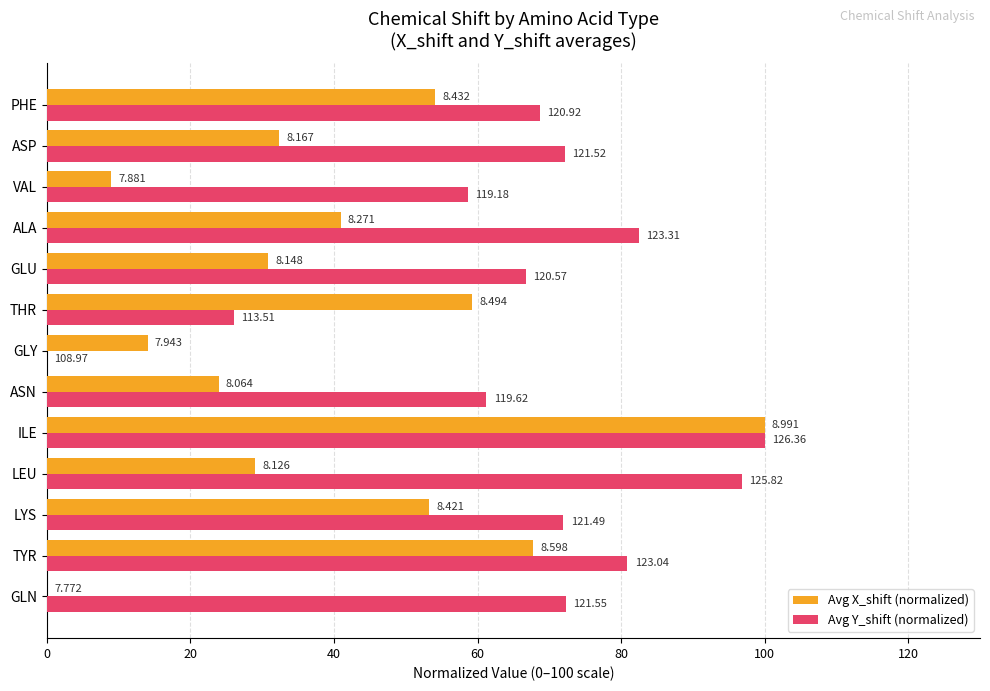

What are all the series names shown in the legend?

Avg X_shift (normalized), Avg Y_shift (normalized)